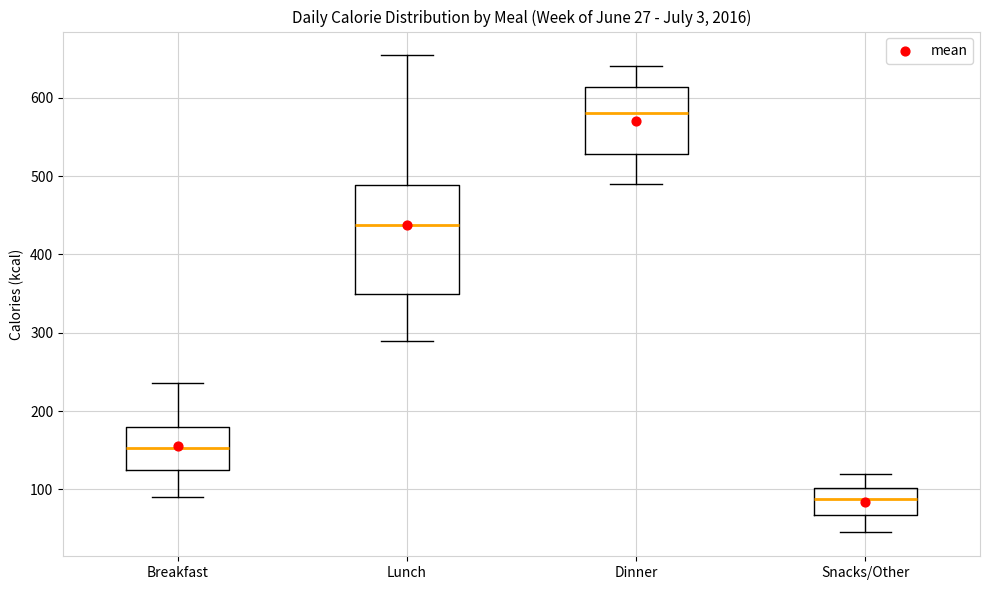

Which box has the lowest median line?

Snacks/Other